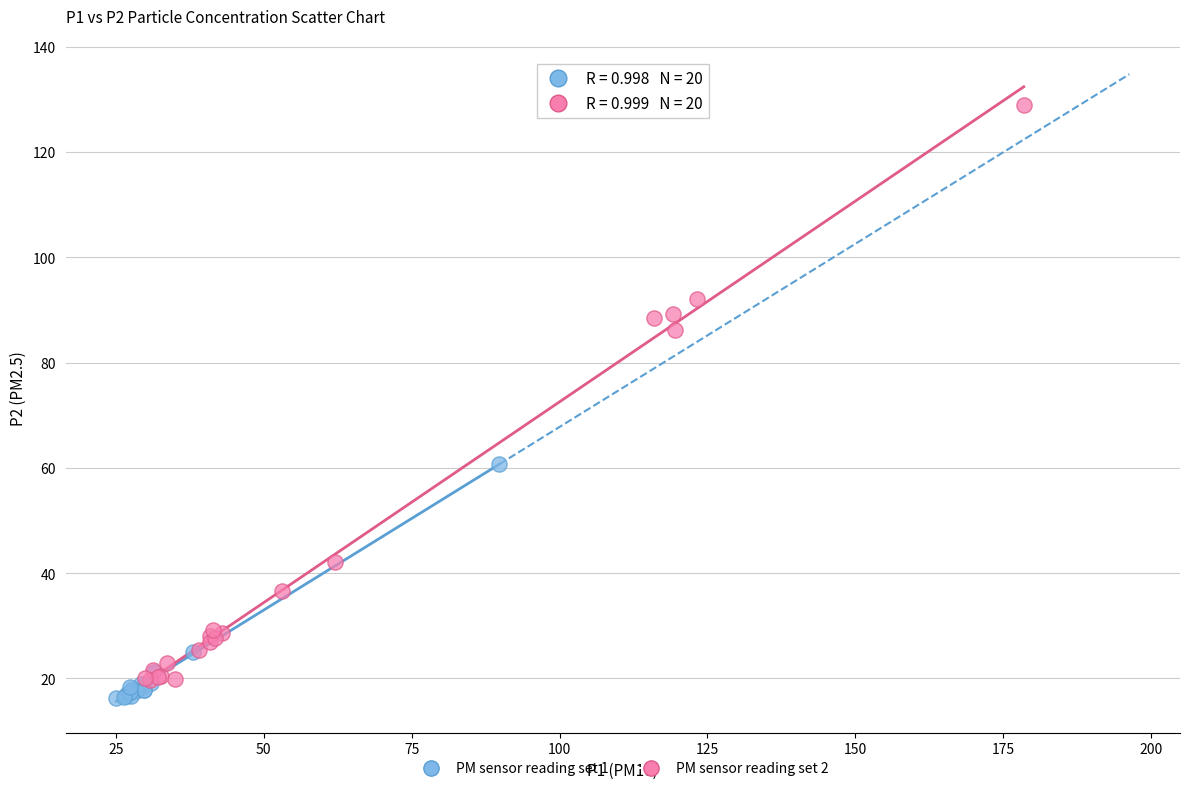

Which series has the widest spread of Y values?

PM sensor reading set 2